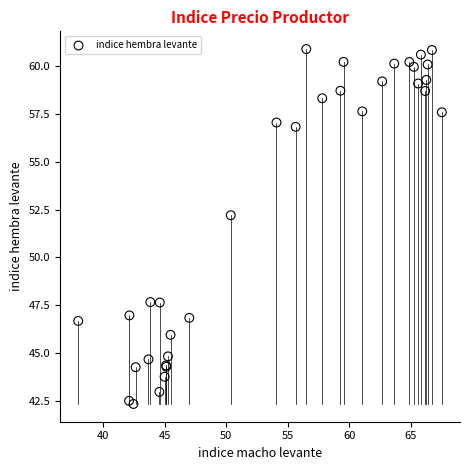

What Y value in the scatter plot is closest to 51?

52.2